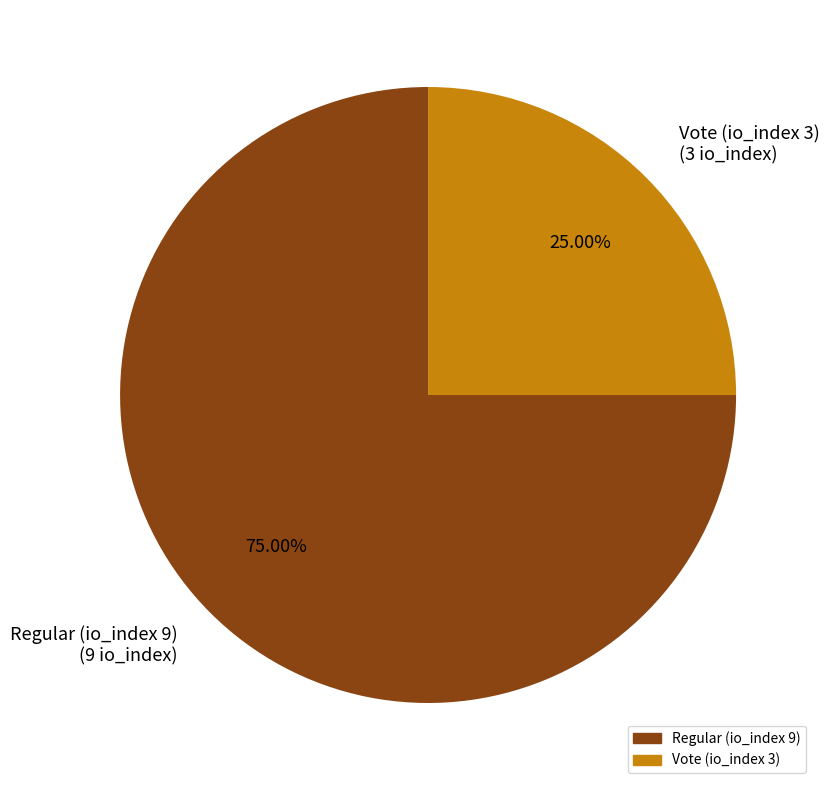

To the nearest percent, what is the difference between the largest and smallest slice percentages?

50%